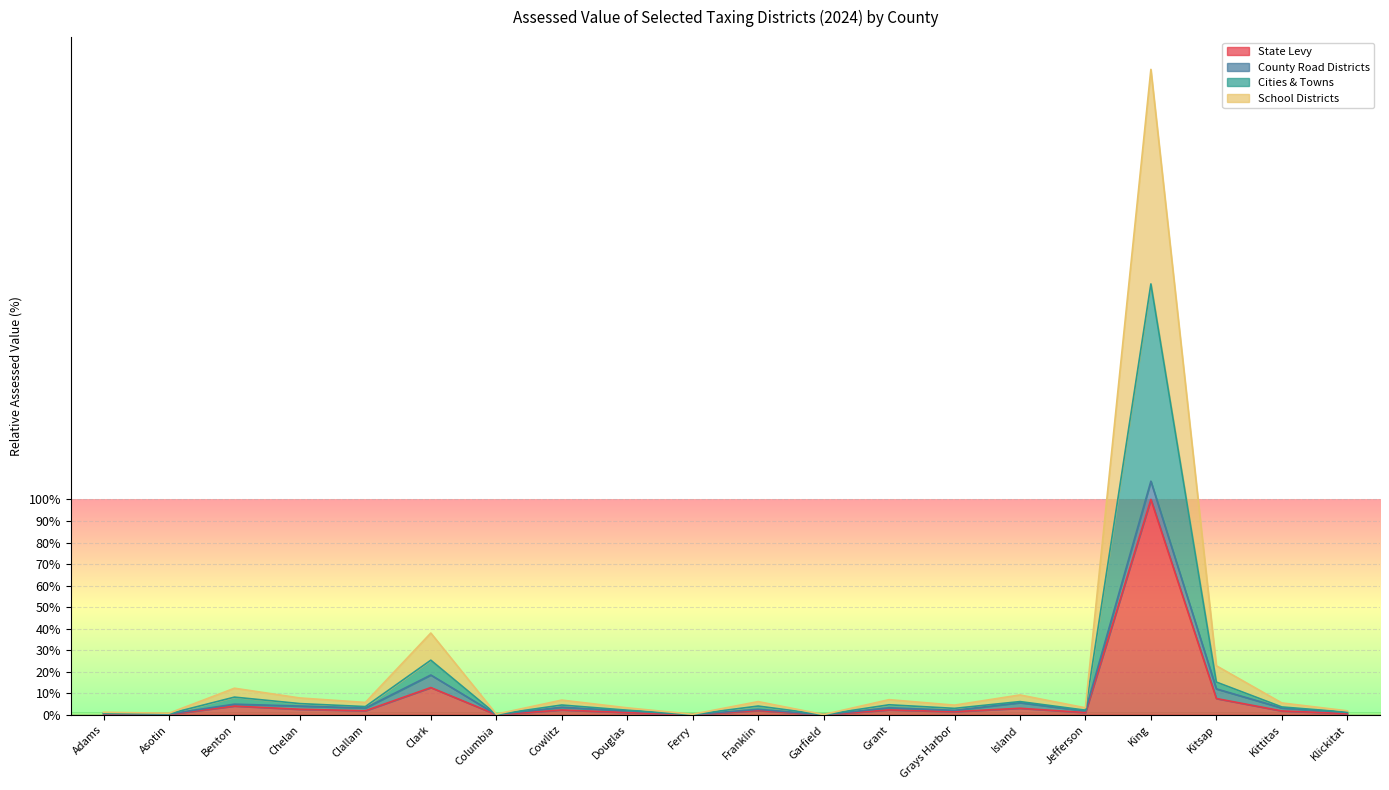

True or false: Cities & Towns and State Levy intersect in this chart.

False